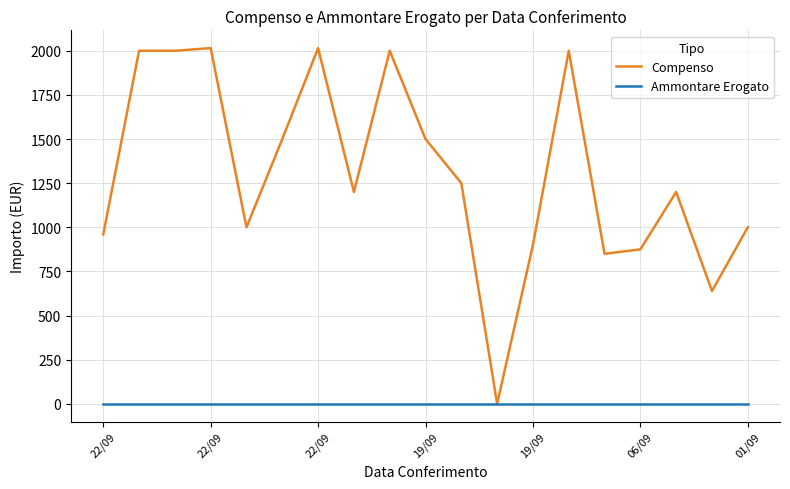

Which series has the largest total across all categories?

Compenso